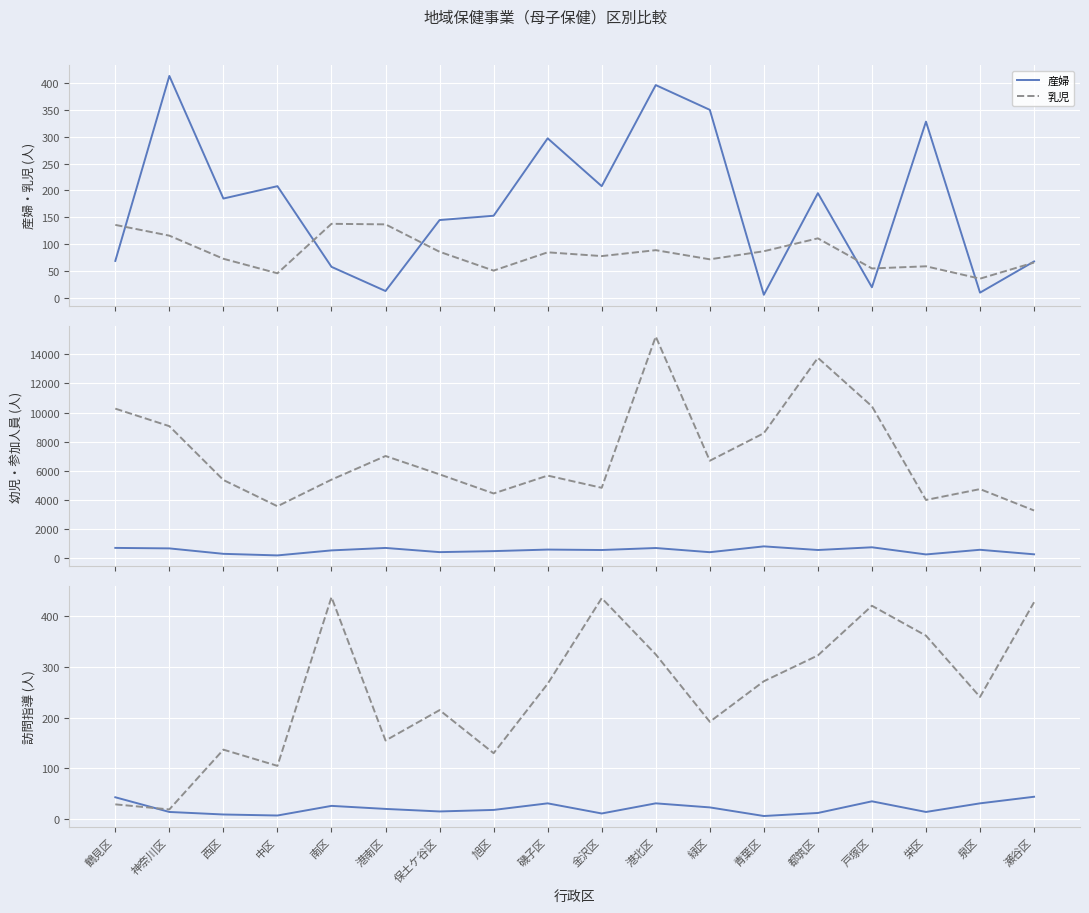

Rank the categories by 乳児 value from lowest to highest.

泉区, 中区, 旭区, 戸塚区, 栄区, 瀬谷区, 緑区, 西区, 金沢区, 磯子区, 保土ケ谷区, 青葉区, 港北区, 都筑区, 神奈川区, 鶴見区, 港南区, 南区